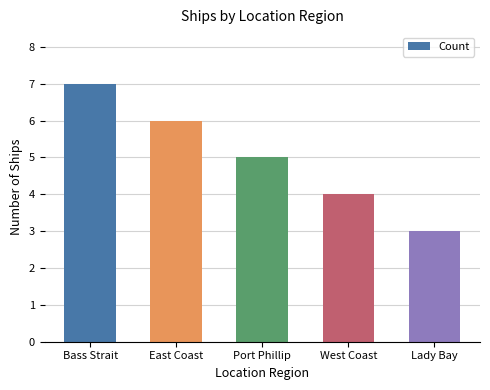

What position from the right is Lady Bay?

1